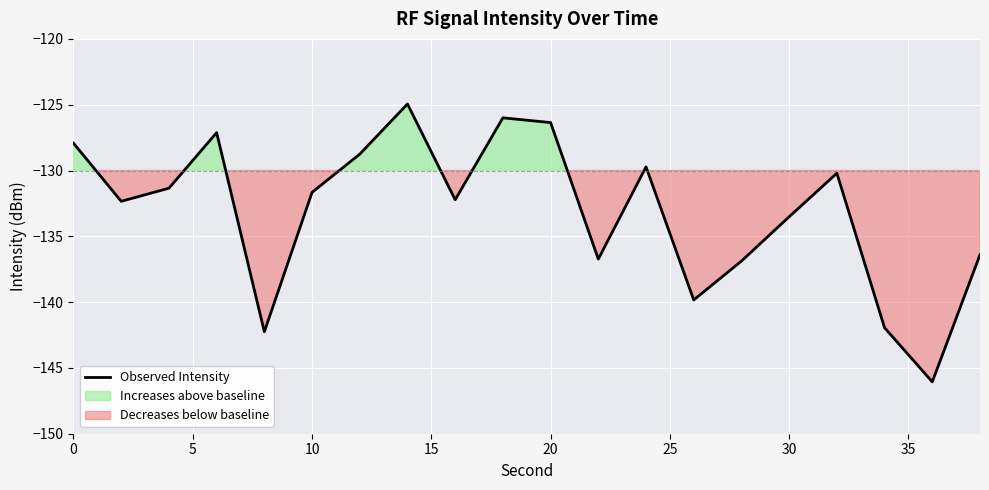

What is the highest value of the Observed Intensity series?

-124.9